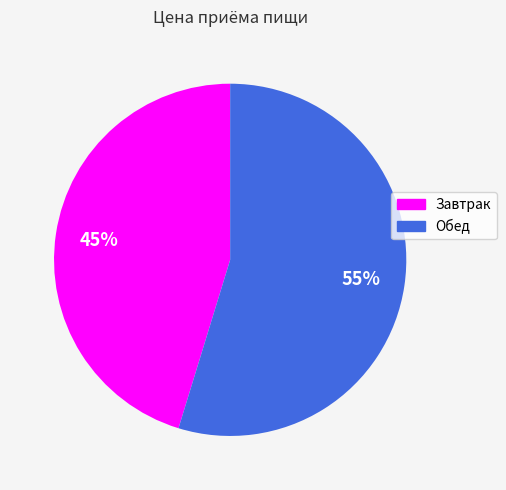

Is there any slice that represents more than half of the pie?

Yes